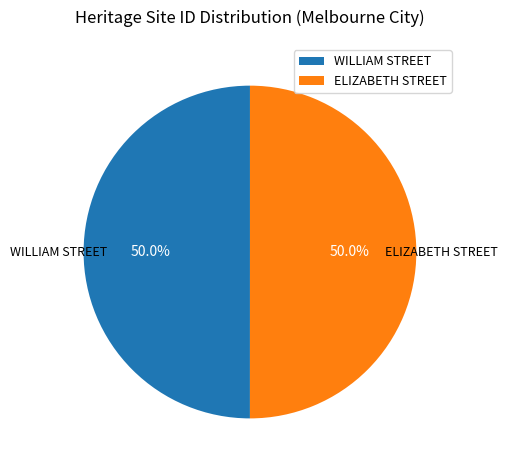

How much of the chart is everything except WILLIAM STREET?

50.0%